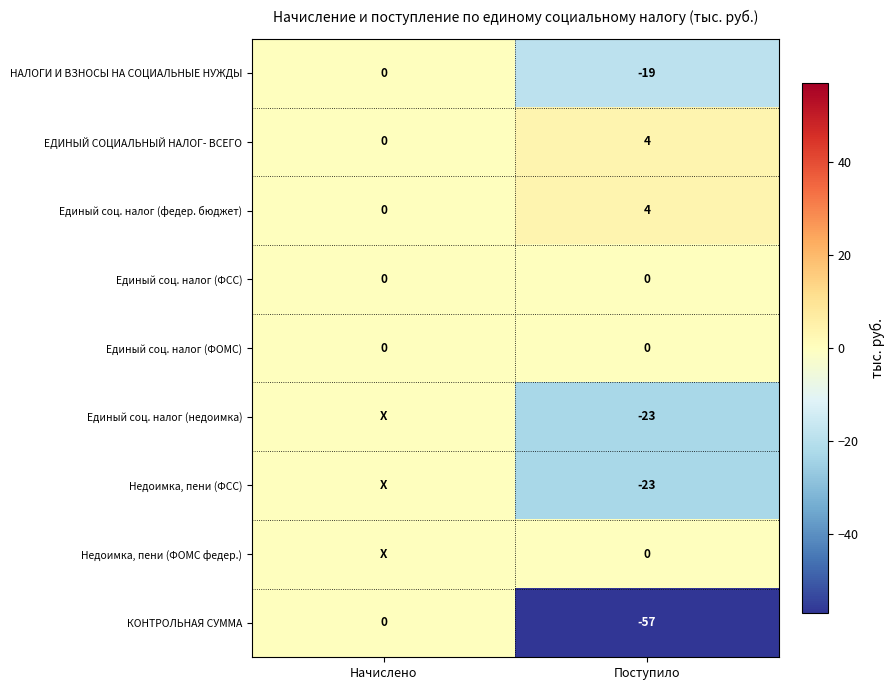

What is the sum of the НАЛОГИ И ВЗНОСЫ НА СОЦИАЛЬНЫЕ НУЖДЫ values at Начислено and Поступило?

-19